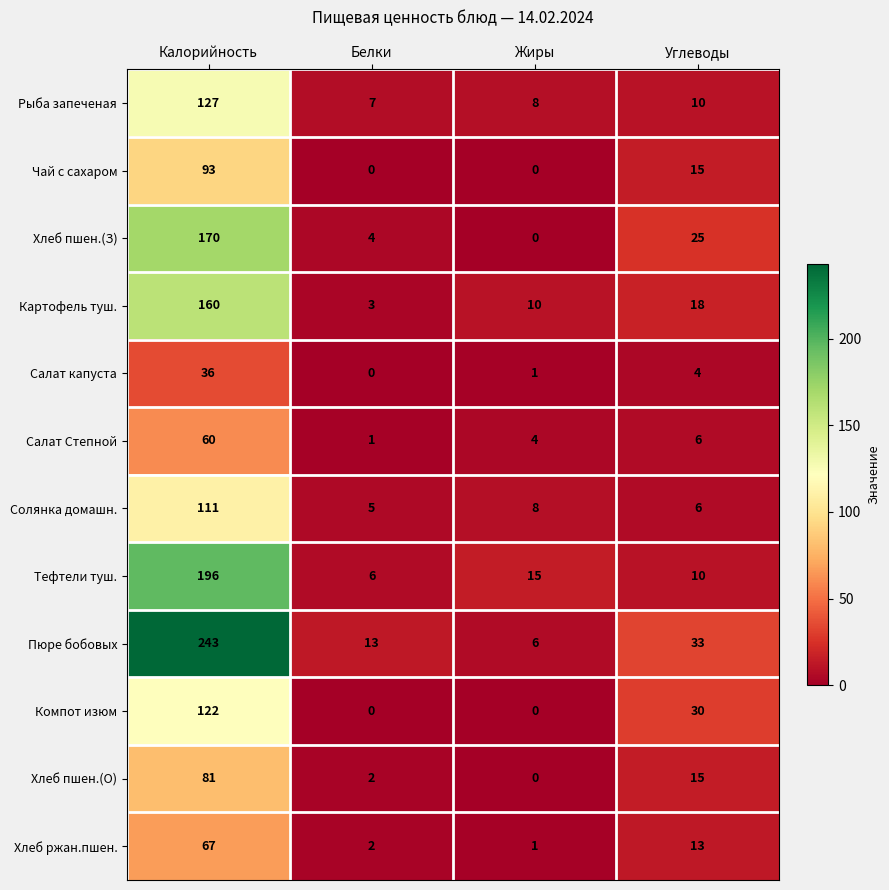

True or false: Рыба запеченая has a value of 10 at Углеводы.

True